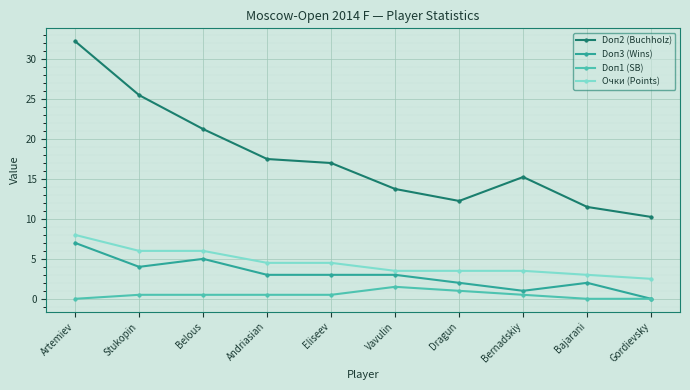

The value of Doп3 (Wins) at Stukopin is 5.9. True or false?

False